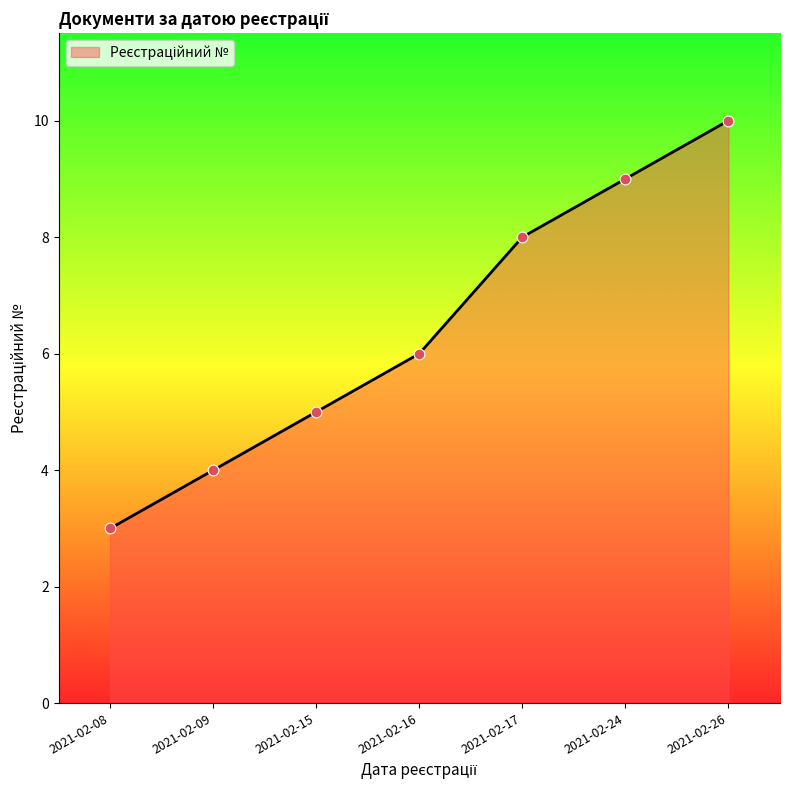

Between 2021-02-24 and 2021-02-09, which is larger?

2021-02-24